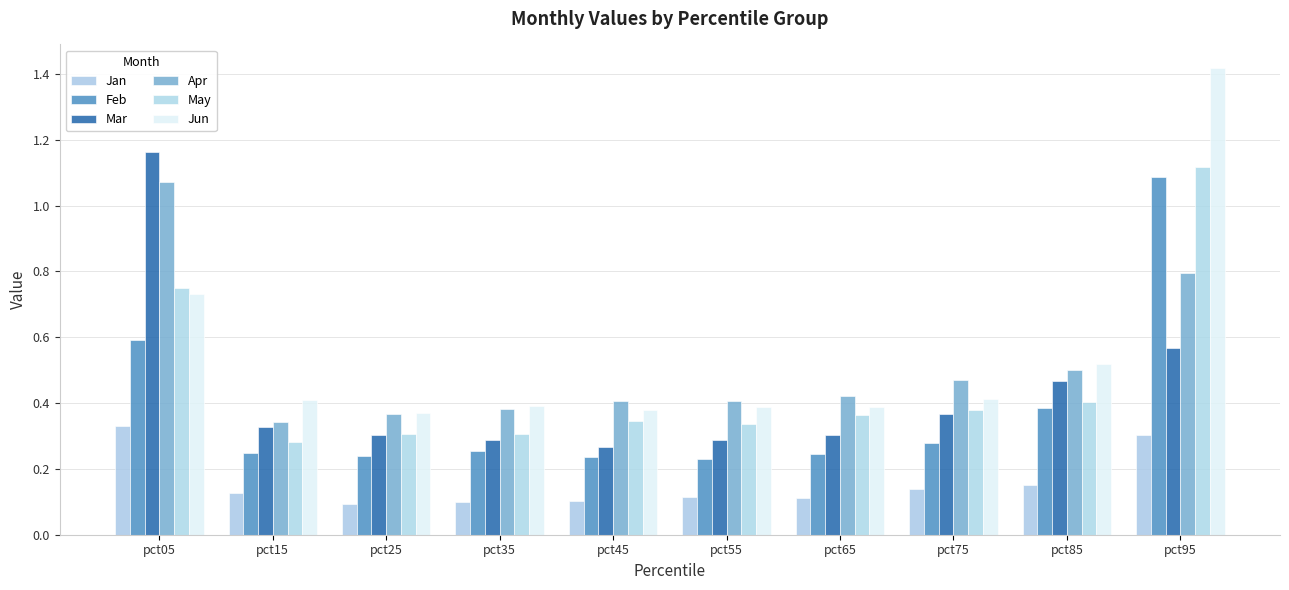

How many series are shown in this chart?

6